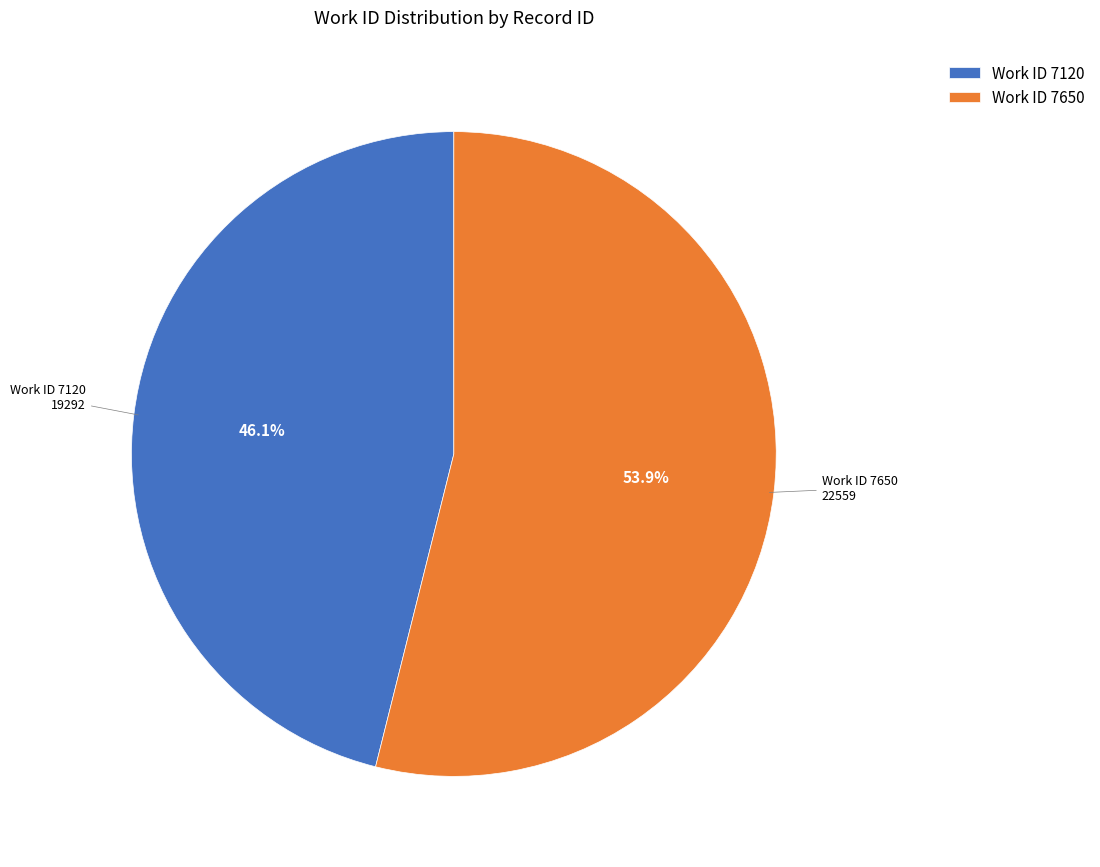

Which has a higher value, Work ID 7120 or Work ID 7650?

Work ID 7650